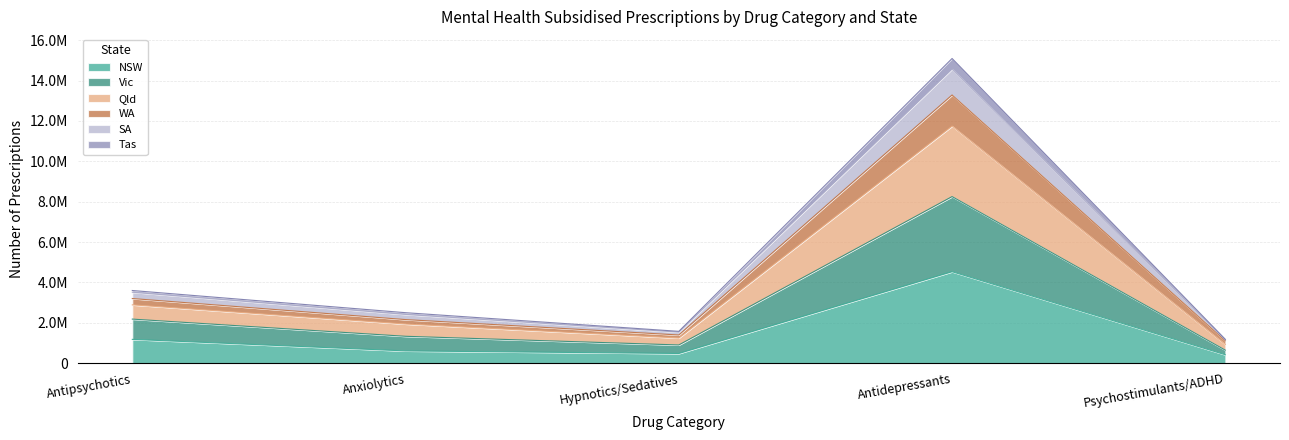

At which category does the chart reach its peak across all series?

Antidepressants